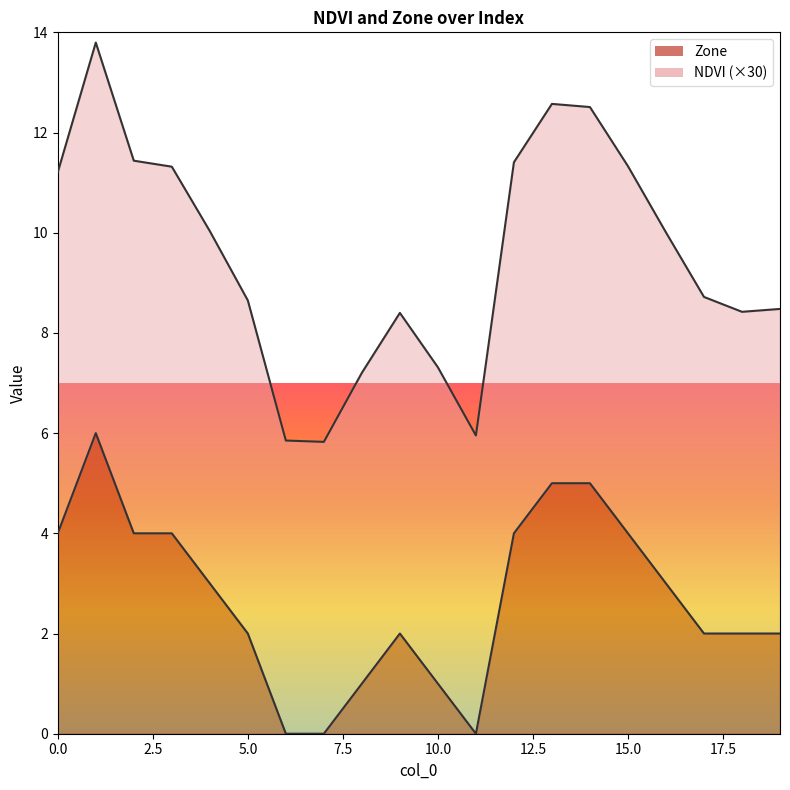

At how many categories does at least one series exceed 3?

20